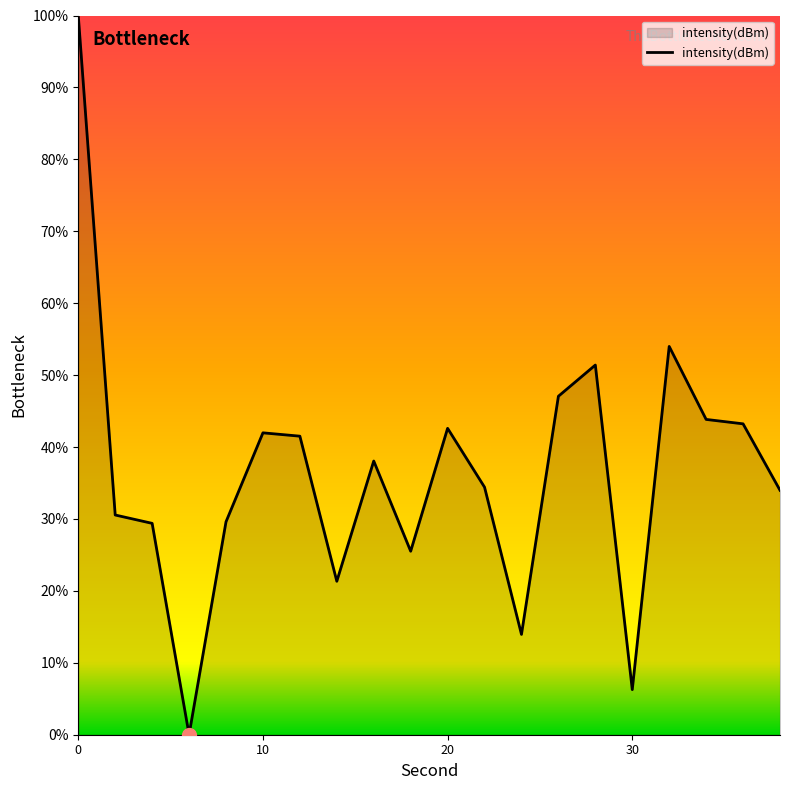

What is the difference between the maximum and minimum values?

100.0